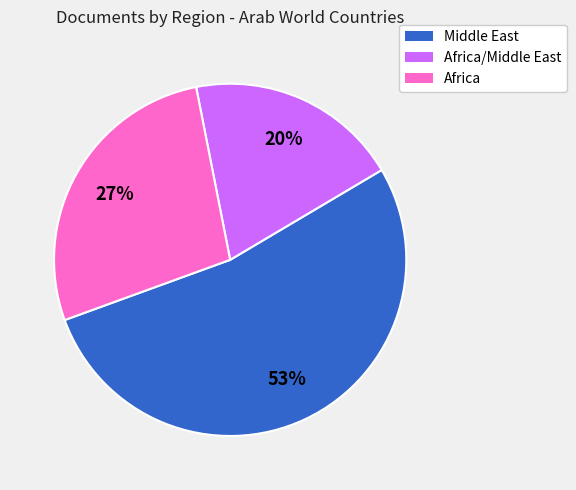

To the nearest percent, what is the average slice percentage?

33%